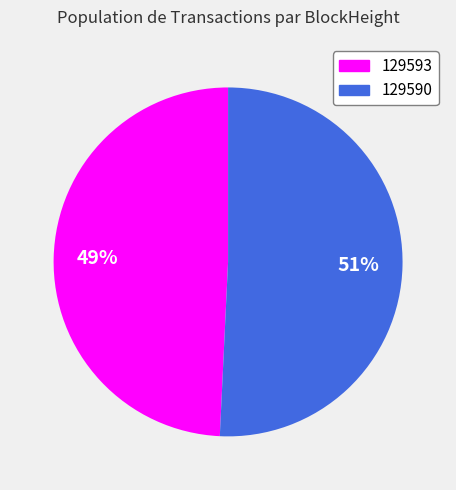

Rank the categories by value from lowest to highest.

129593, 129590